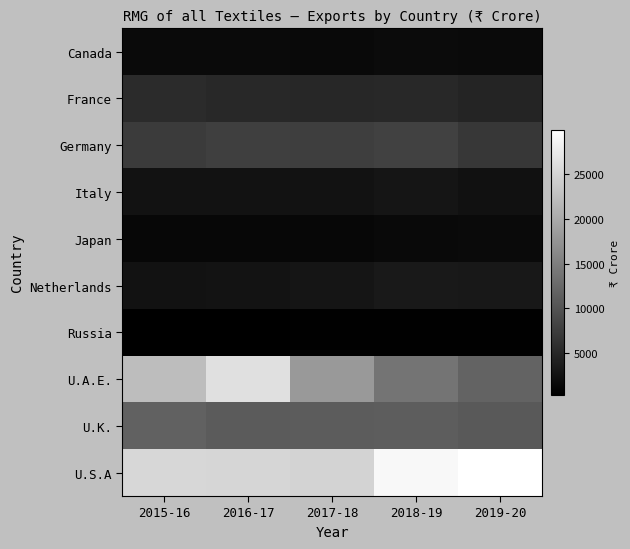

Between 2016-17 and 2019-20, which is larger?

2019-20